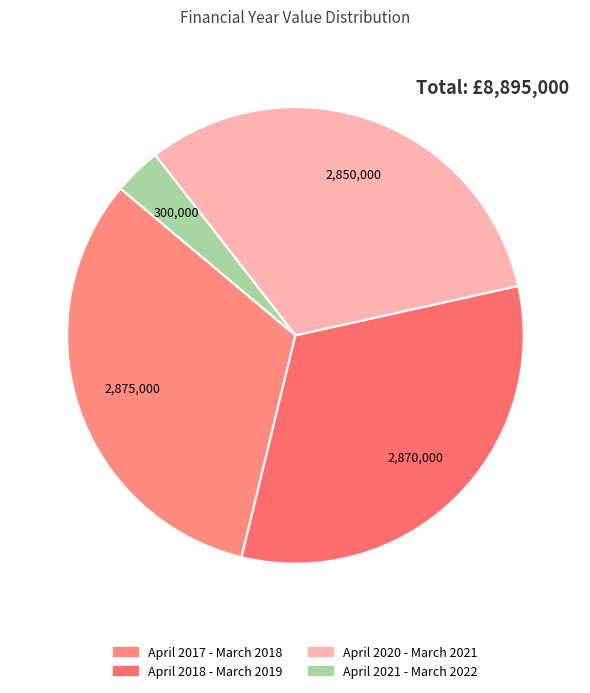

Combined, do April 2021 - March 2022 and April 2020 - March 2021 account for over 50%?

No